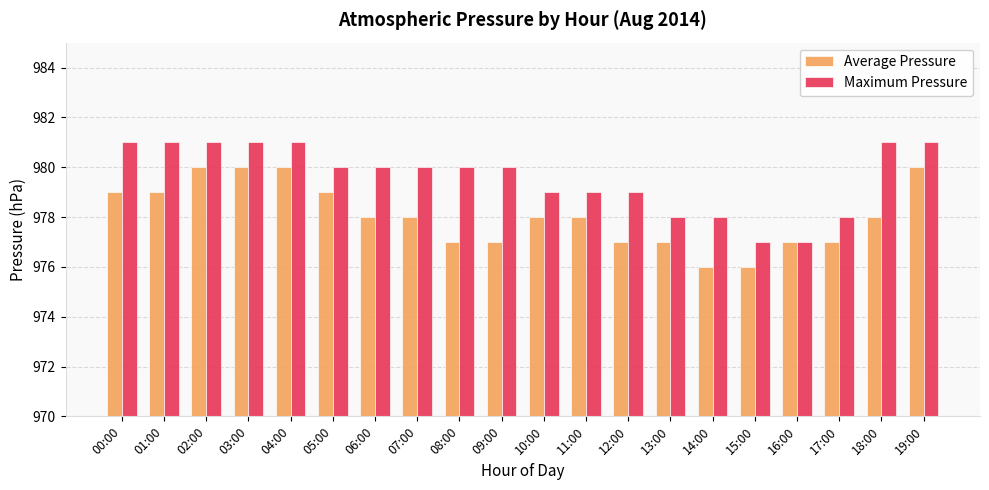

Where does the Average Pressure series first go above 978?

00:00